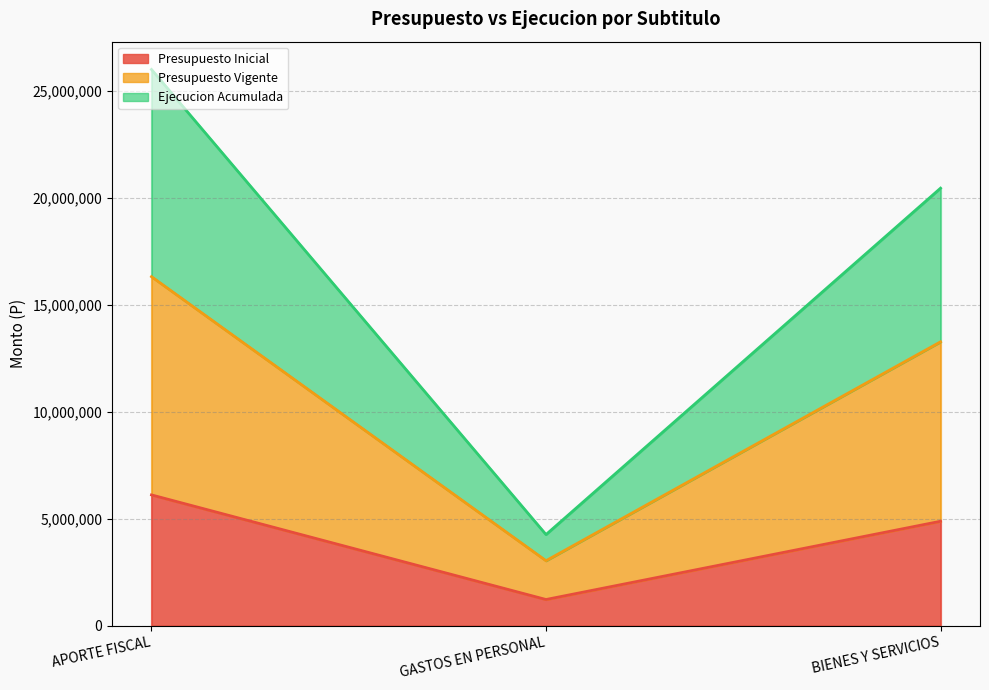

At how many categories does at least one series exceed 8698309?

2